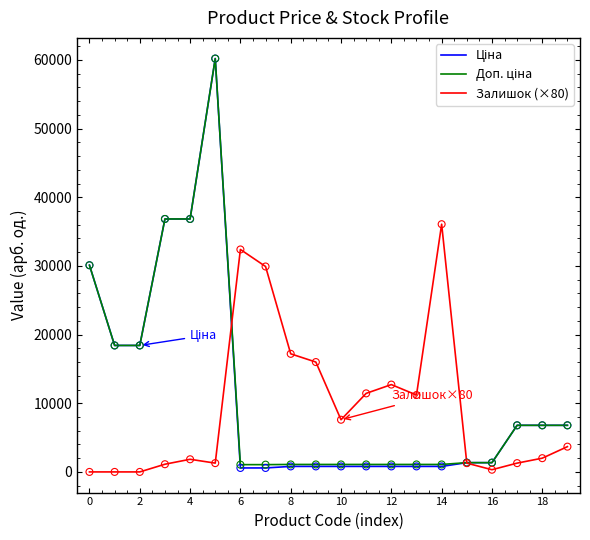

What is the greatest value displayed?

60205.6